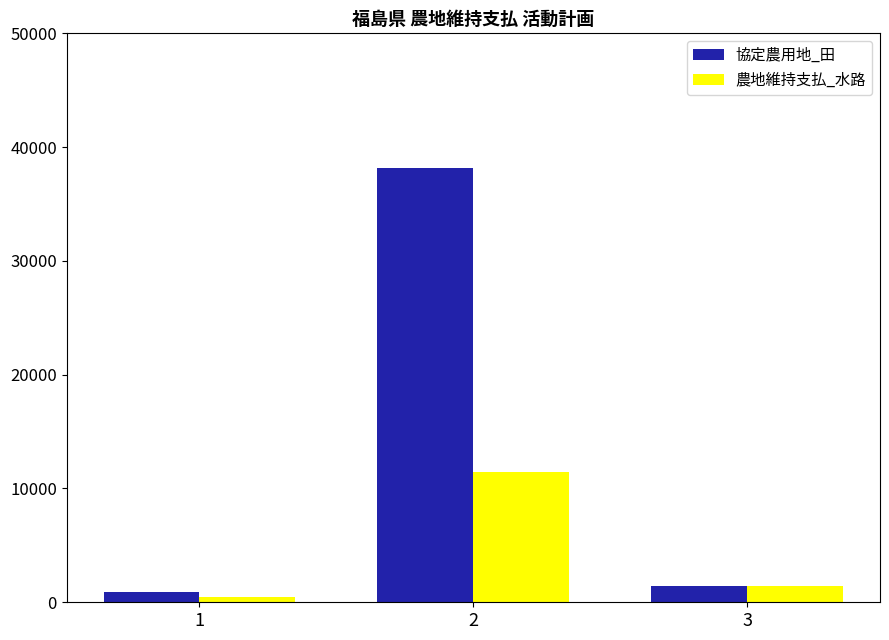

Rank the series by their average value, from lowest to highest.

農地維持支払_水路, 協定農用地_田